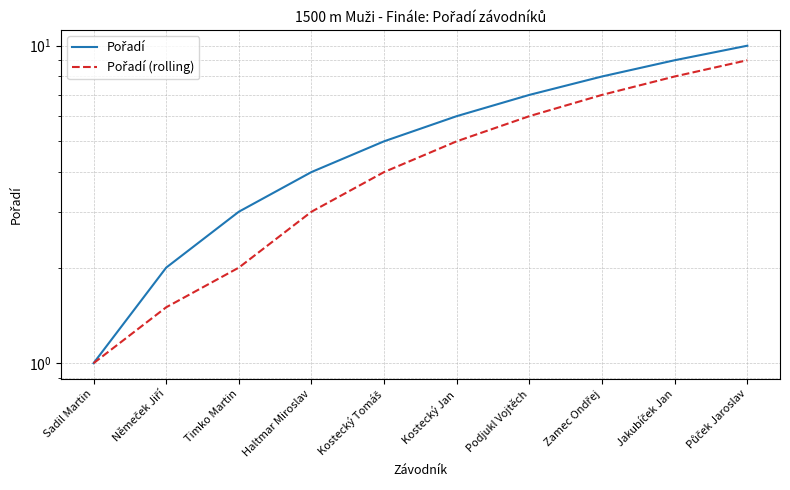

What is the label of the 6th point from the left?

Kostecký Jan